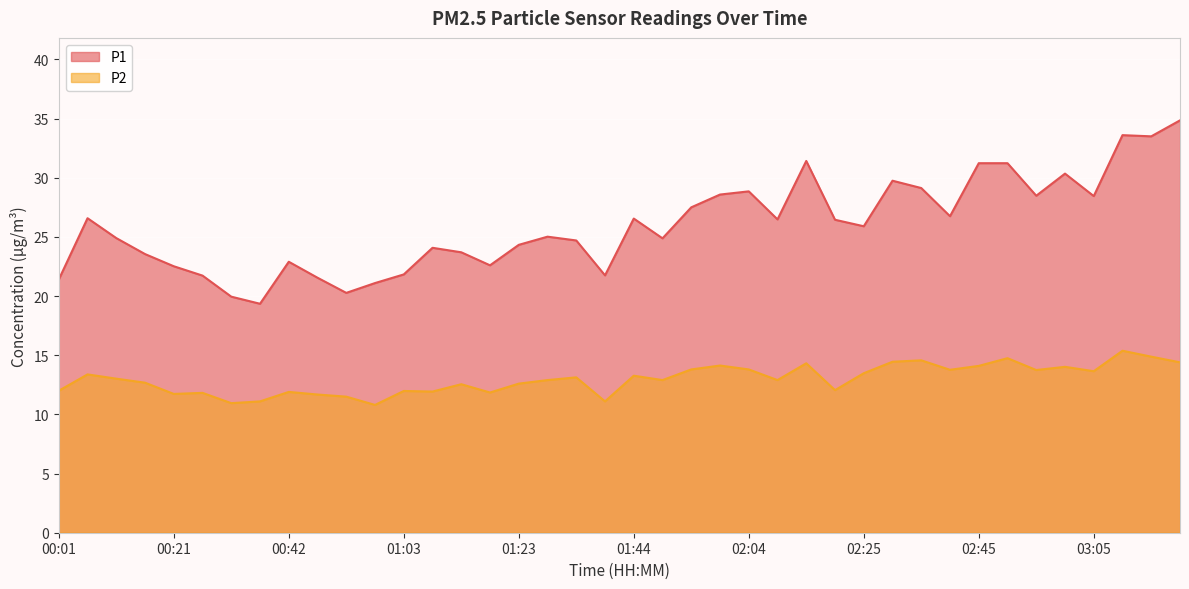

Is the value of P1 at 02:45 greater than the value of P2 at 03:15?

Yes